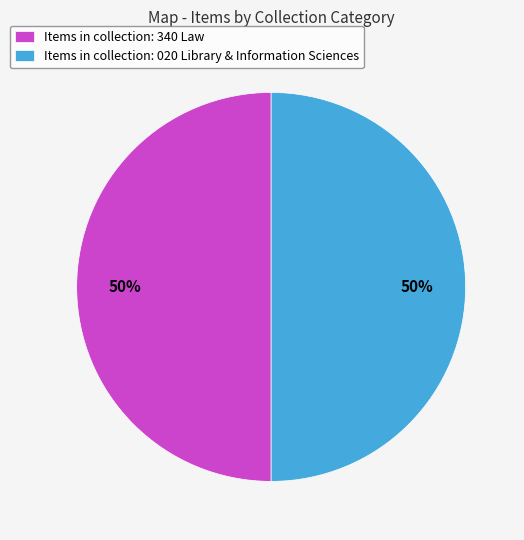

Do Items in collection: 340 Law and Items in collection: 020 Library & Information Sciences together represent more than half of the pie?

Yes